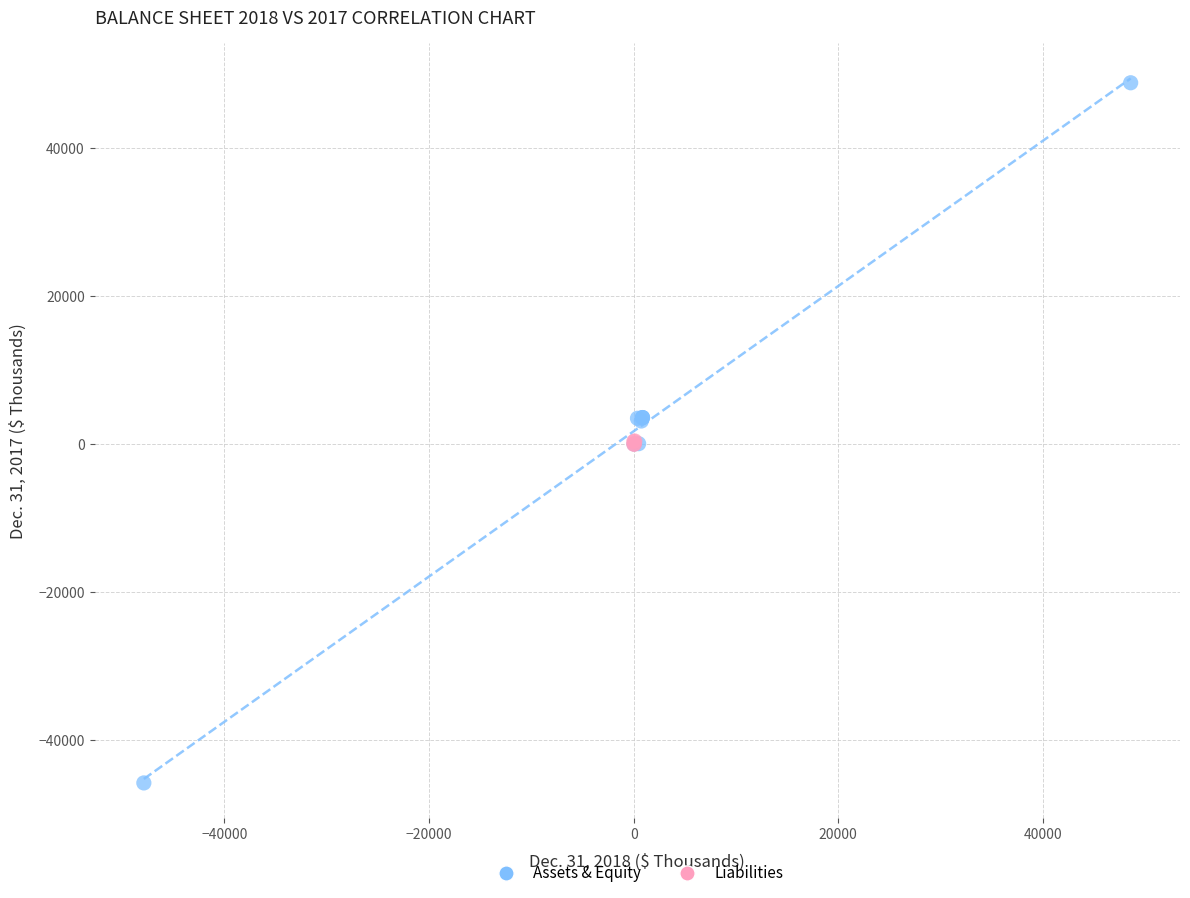

Which series contains the highest Y value?

Assets & Equity